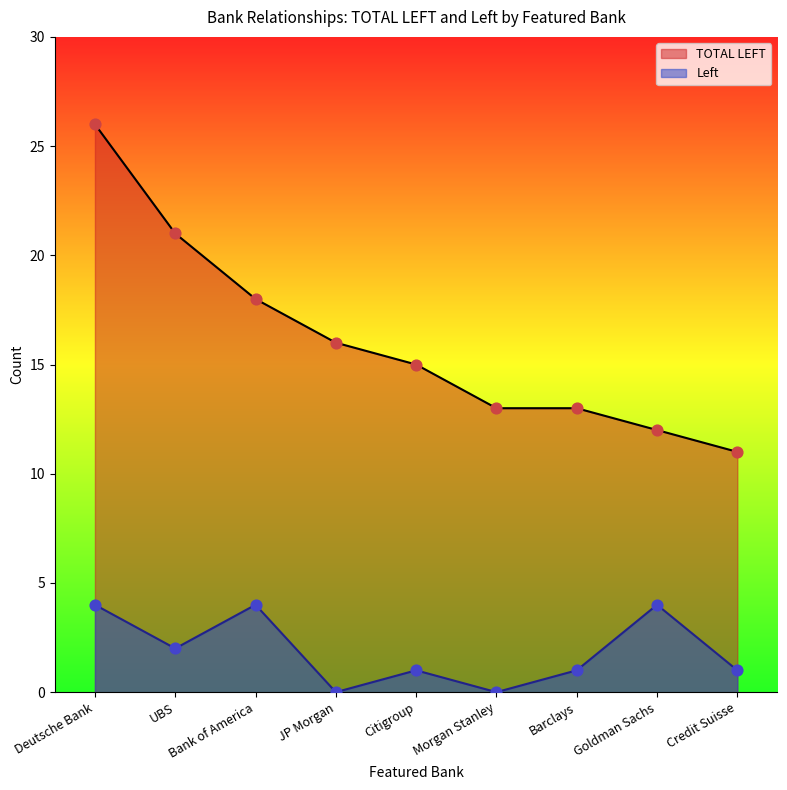

Which series contains the highest Y value?

TOTAL LEFT